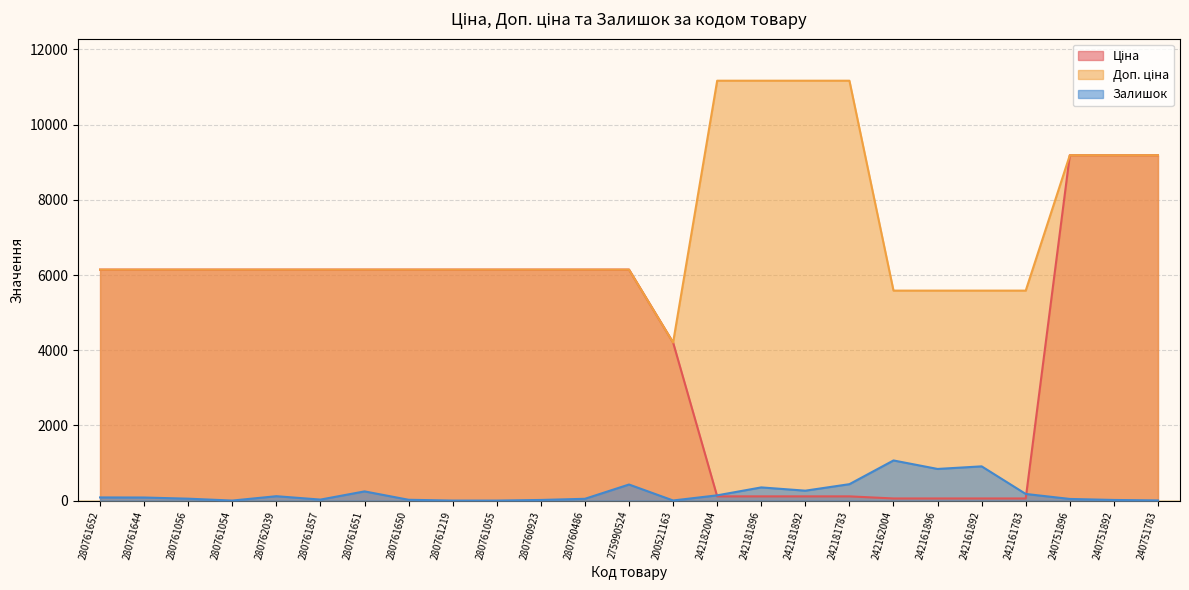

Is it true that Залишок equals 116.0 at 280762039?

True